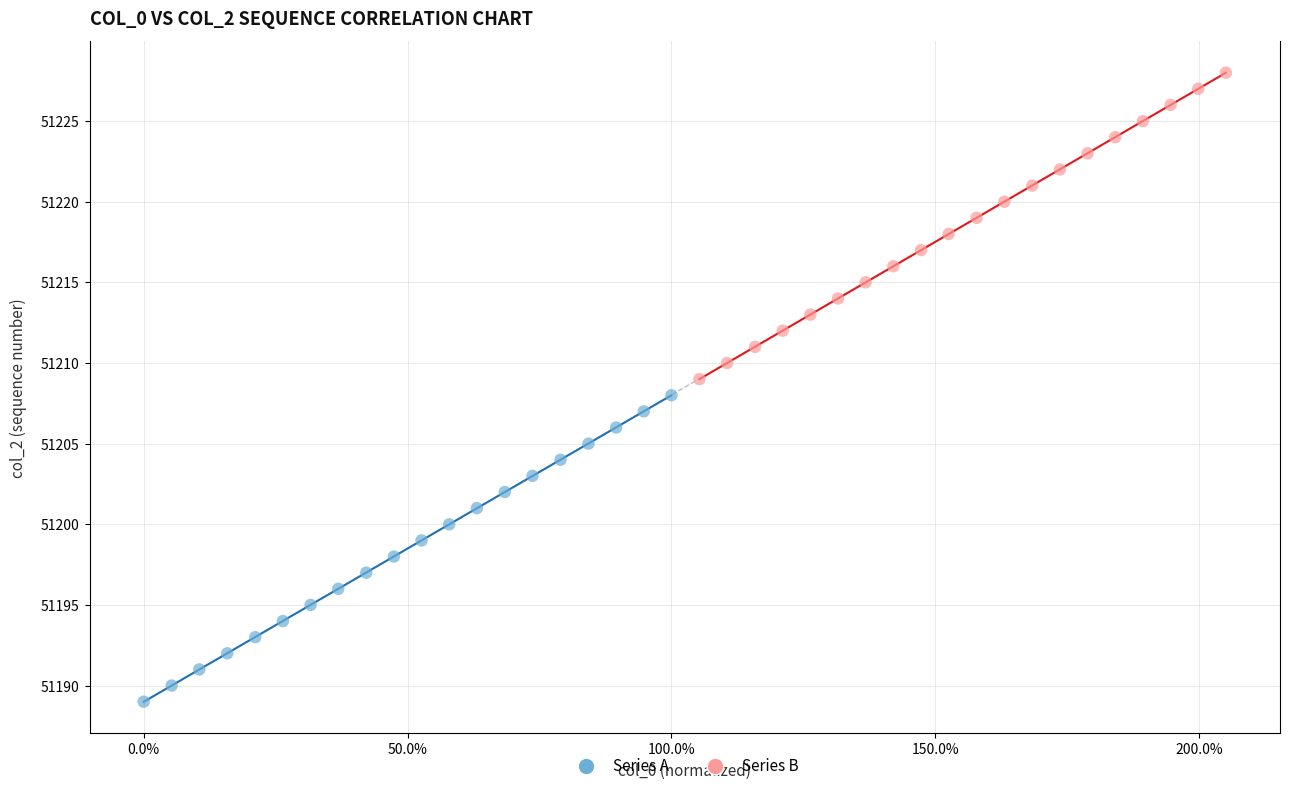

What are all the series names shown in the legend?

Series A, Series B